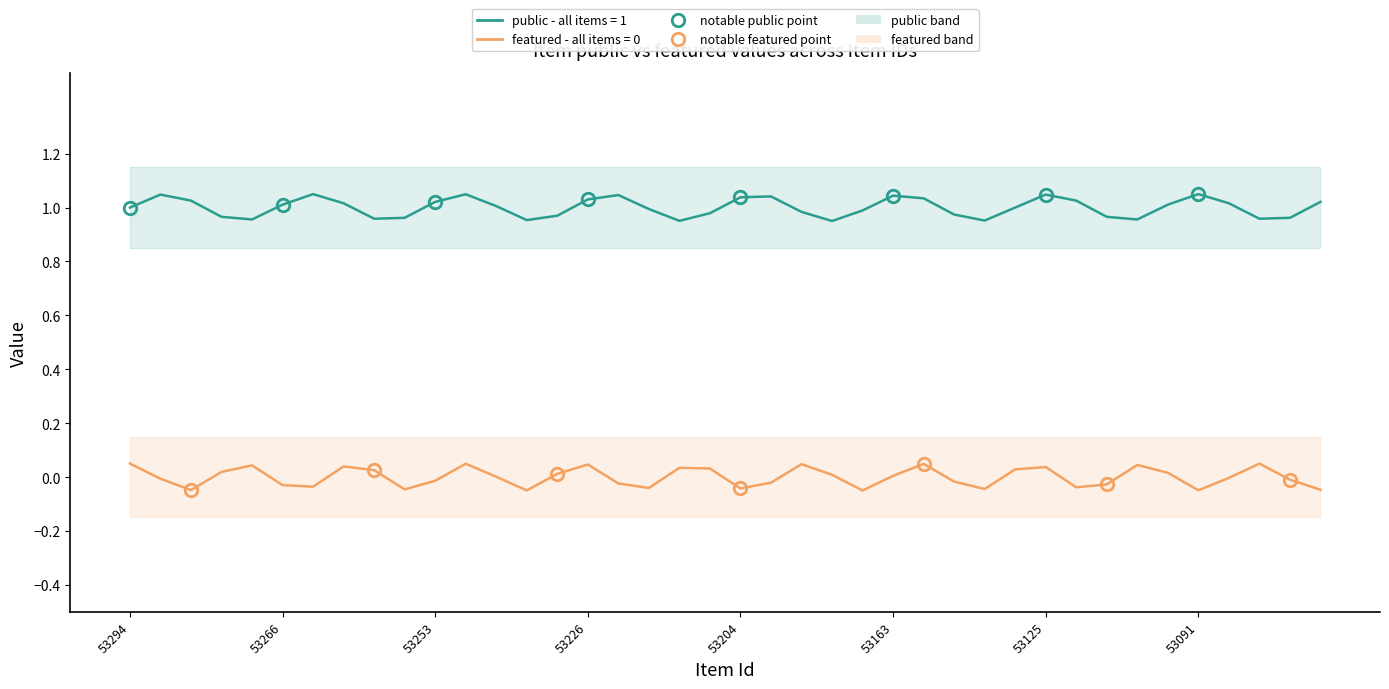

True or false: featured (all=0) and public (all=1) intersect in this chart.

False